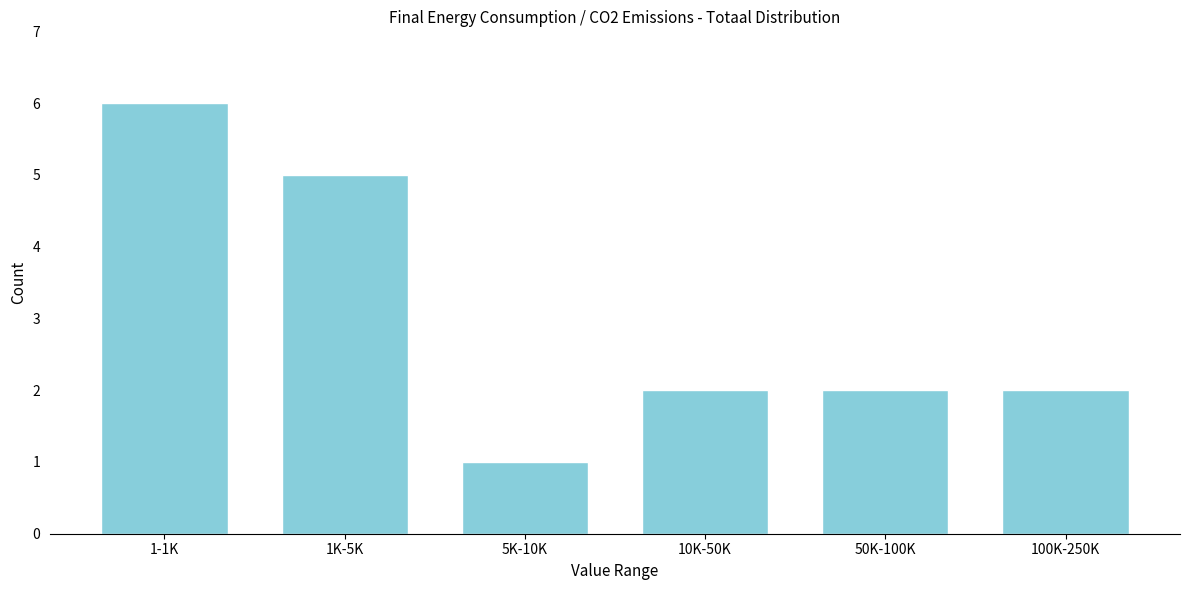

Reading right to left, what are all the values shown in this chart?

100K-250K=2	50K-100K=2	10K-50K=2	5K-10K=1	1K-5K=5	1-1K=6